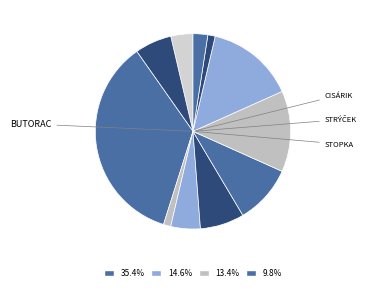

How many segments does this pie chart have?

11